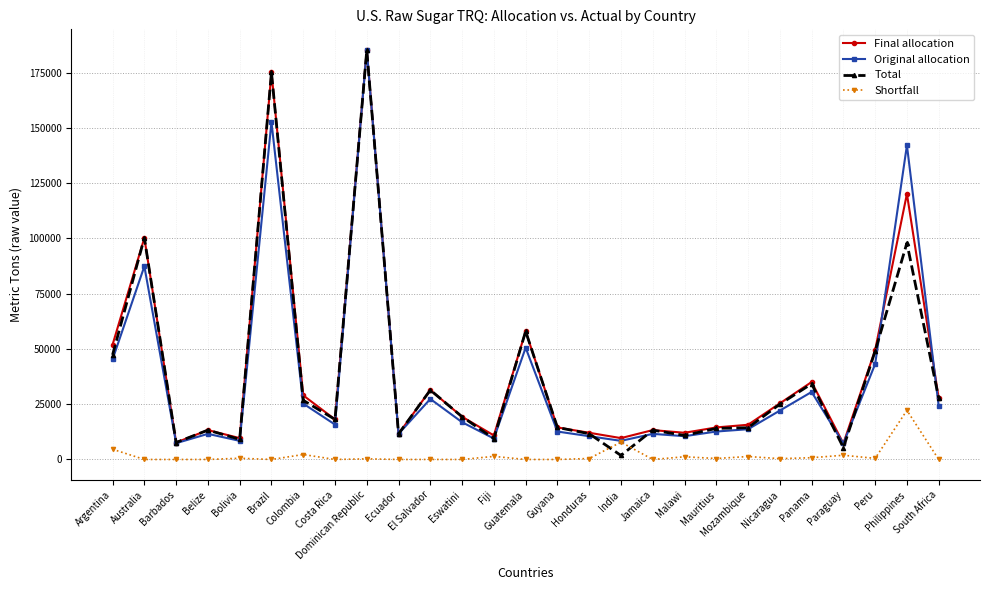

What position from the left is Mauritius?

20